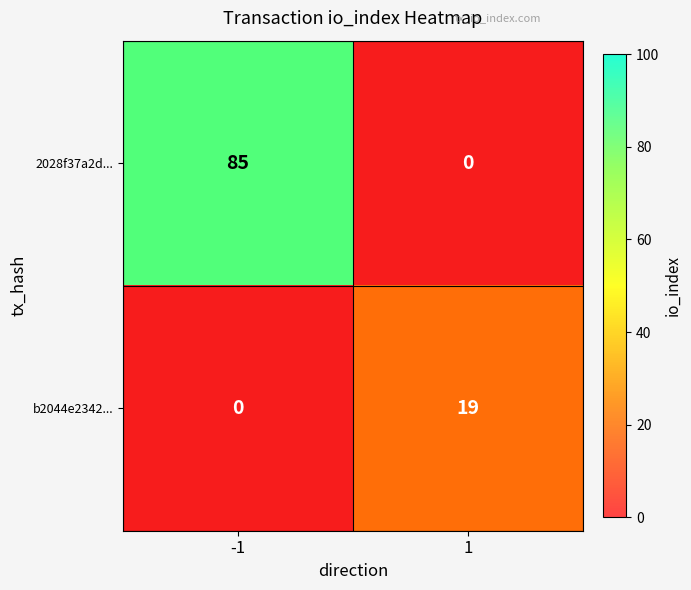

Is the value of b2044e2342... at -1 greater than the value of 2028f37a2d... at -1?

No